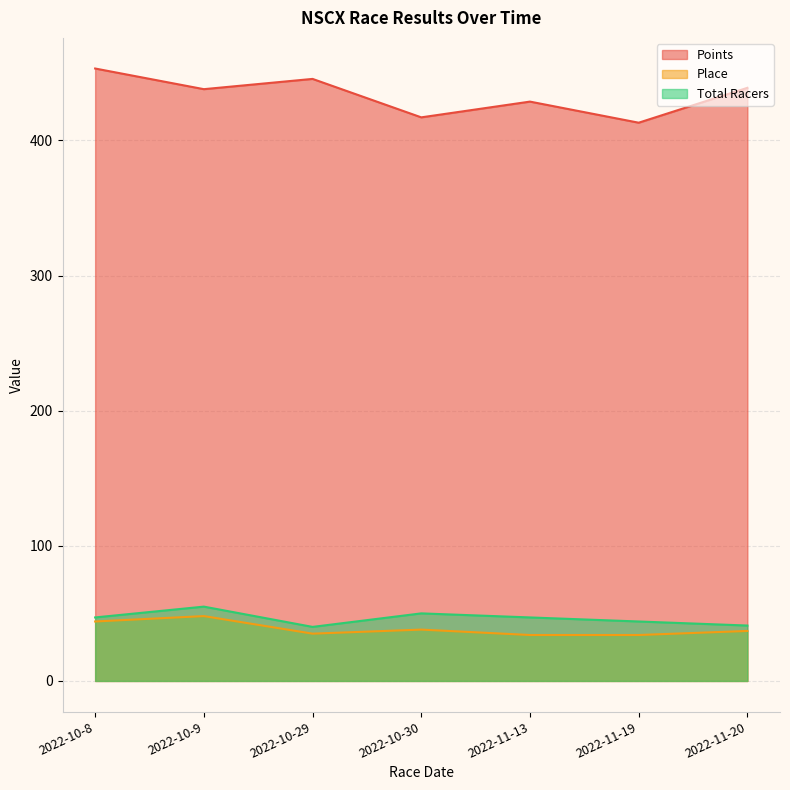

What is the difference between the Points values at 2022-11-20 and 2022-10-29?

6.6